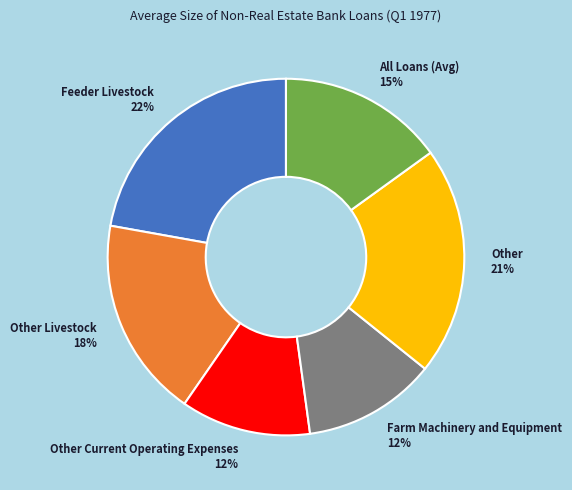

The Other 21% slice represents 31% of the pie. True or false?

False